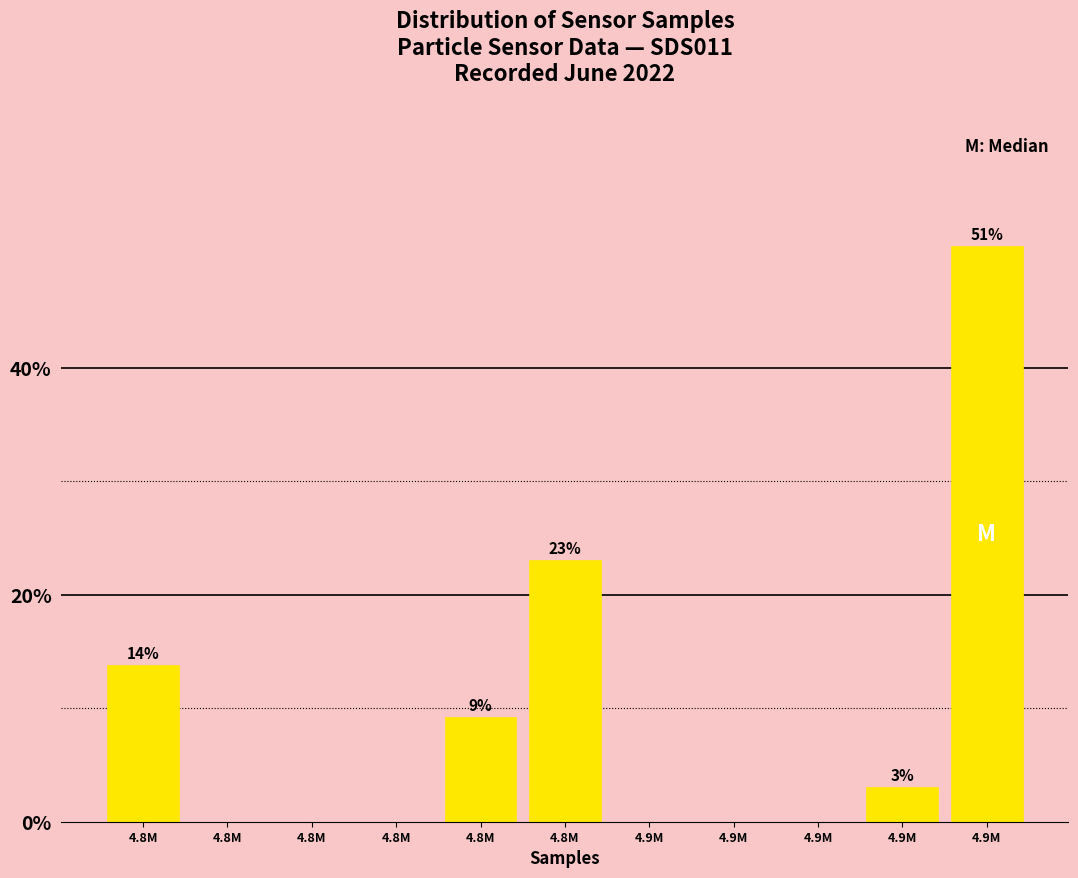

Count the number of categories in the chart.

11